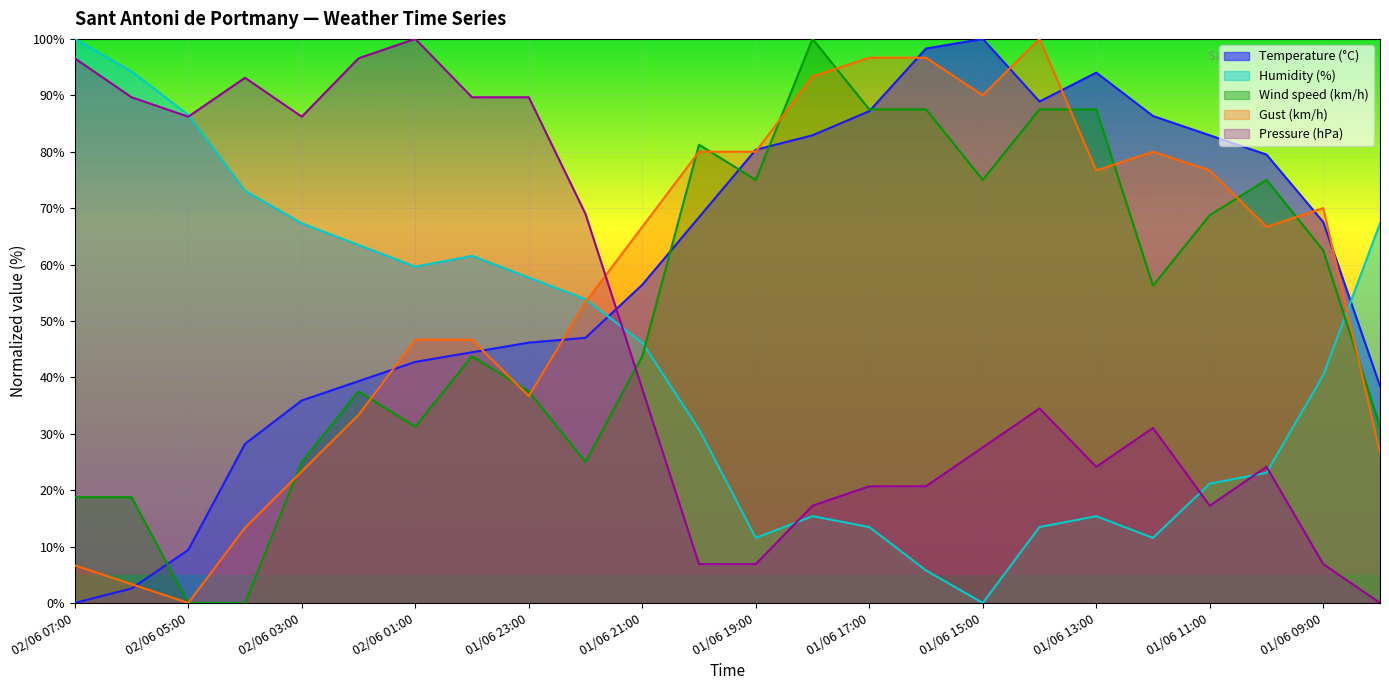

Which has a higher value, 01/06 10:00 or 01/06 13:00?

01/06 13:00